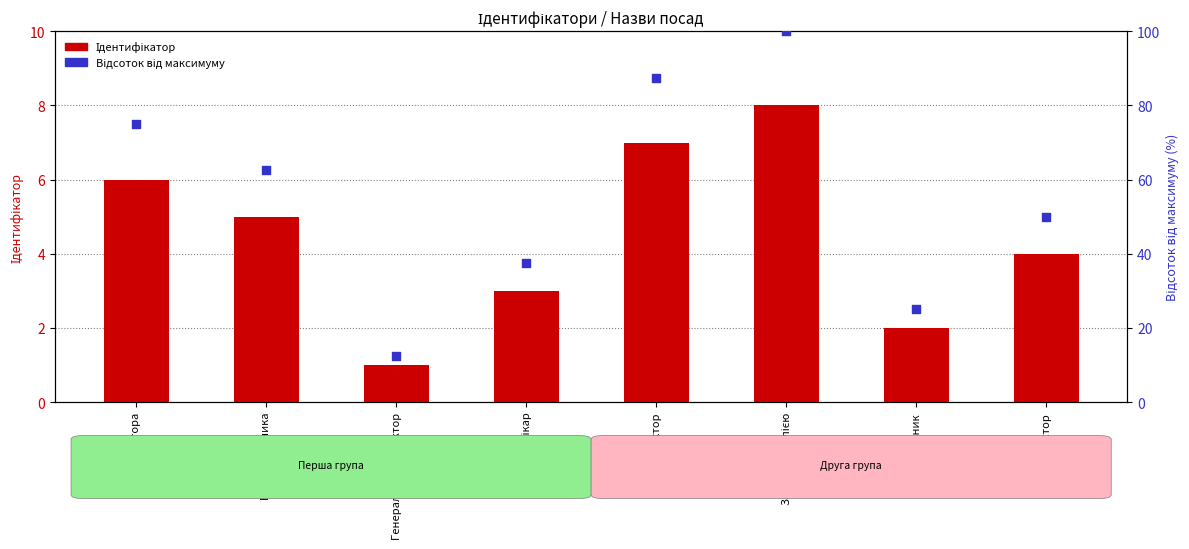

At which category is the sum across all series the highest?

Завідувач філією